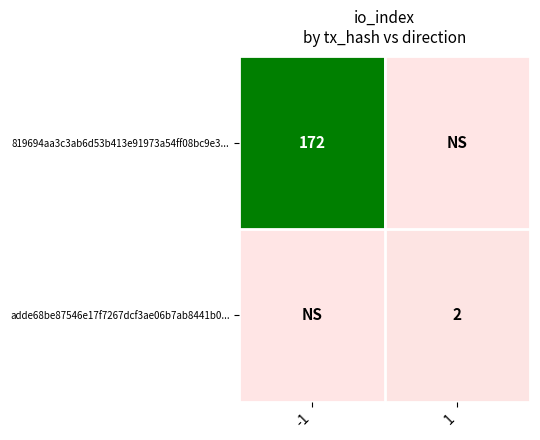

The 819694aa3c3ab6d53b413e91973a54ff08bc9e3... series shows 172 at -1. True or false?

True